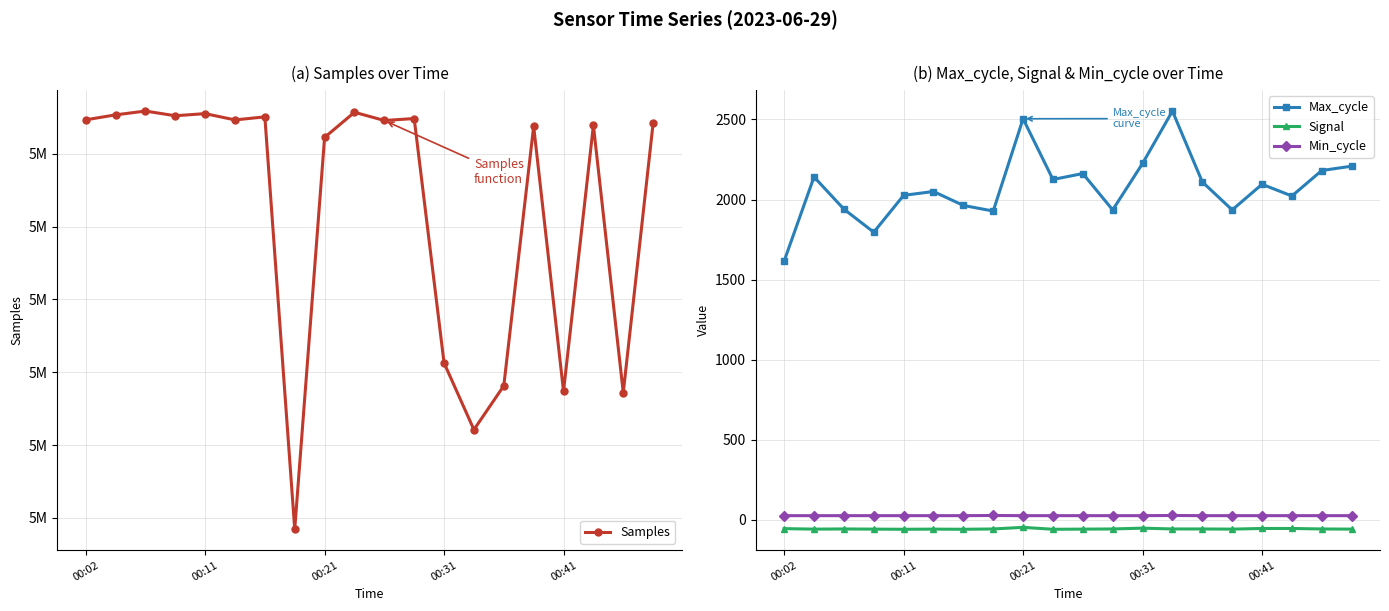

How many interior local peaks does the Max_cycle series have?

6